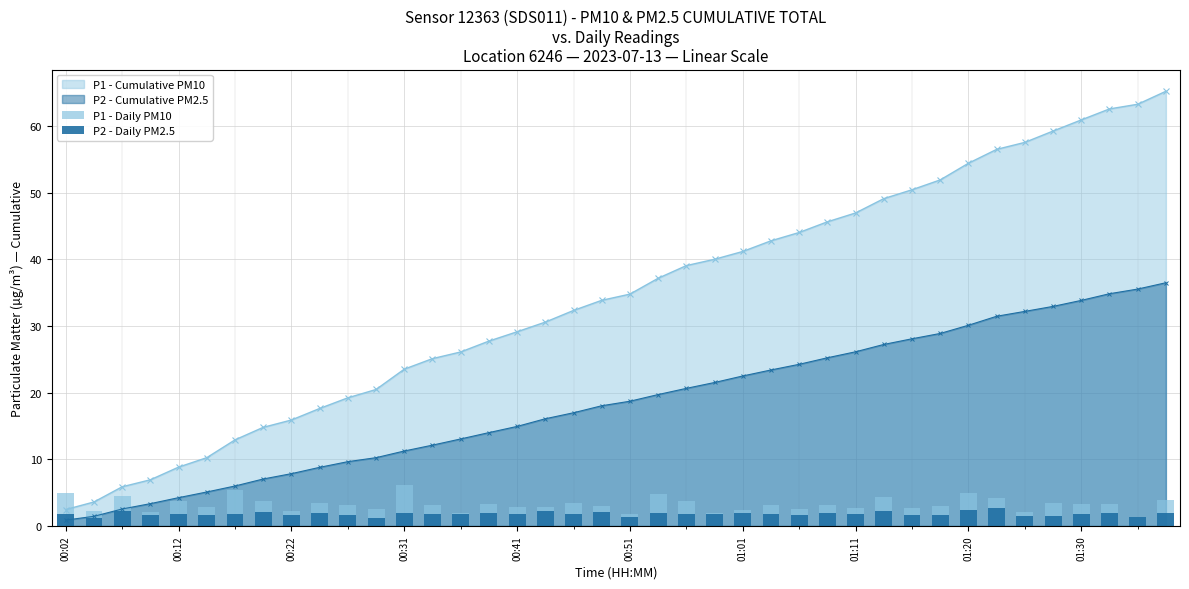

The value of P1 - Cumulative PM10 at 00:41 is 16.7. True or false?

False